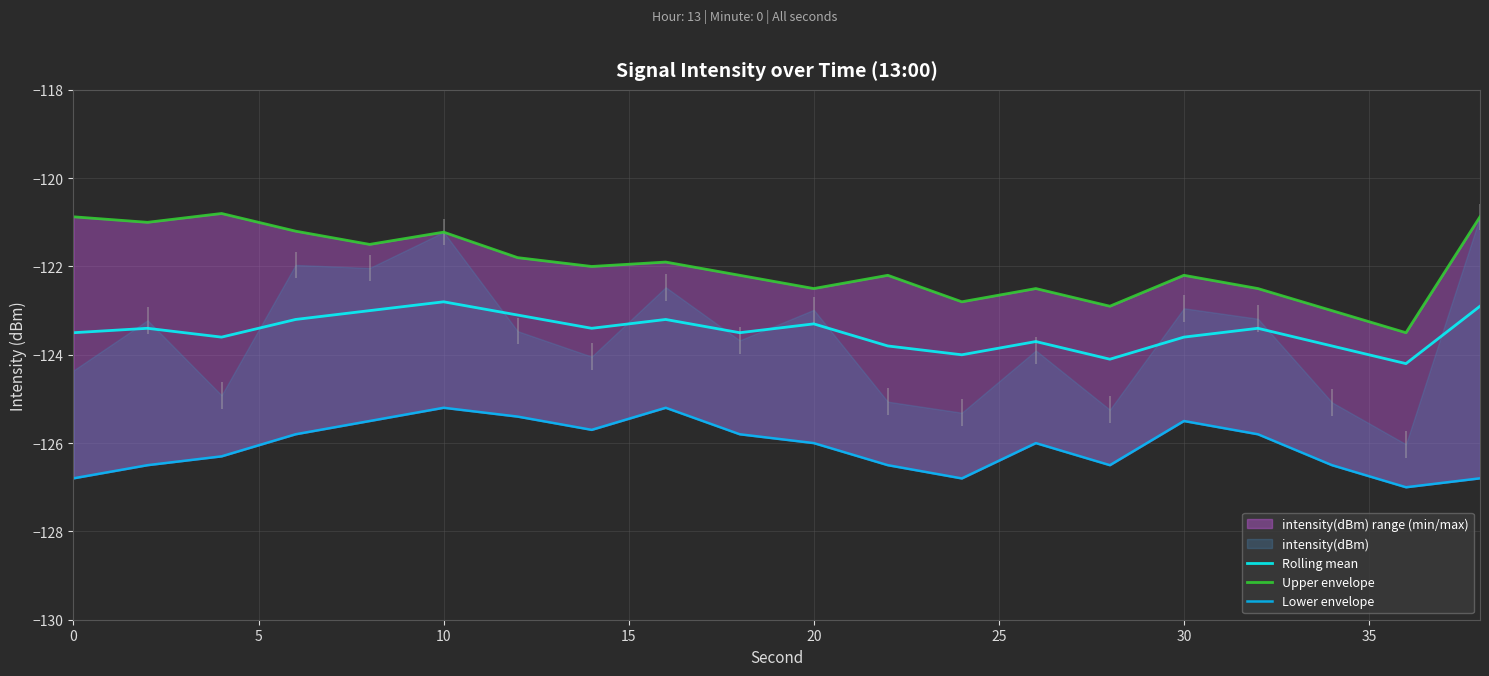

At how many categories does at least one series exceed -126?

20